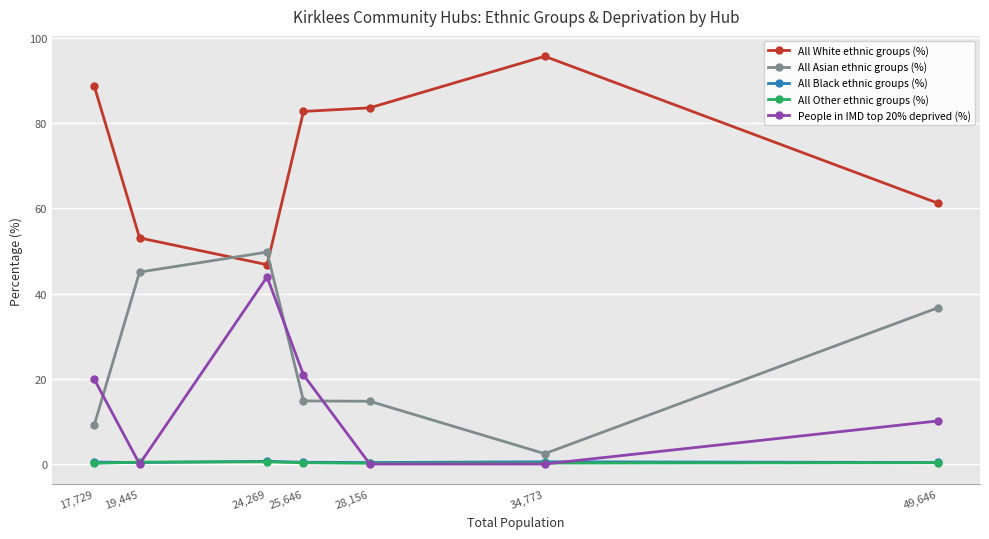

True or false: All Asian ethnic groups (%) has more than 0 interior local peaks.

True